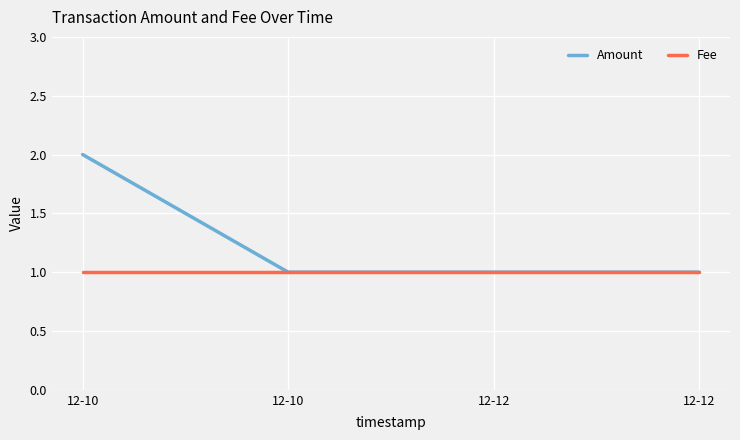

What are all the series names shown in the legend?

Amount, Fee